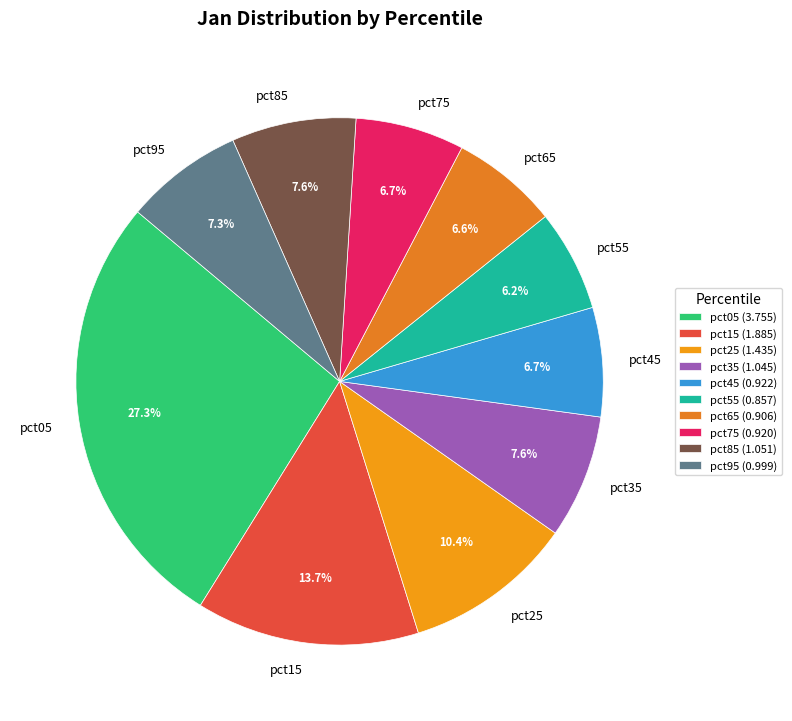

How many segments does this pie chart have?

10